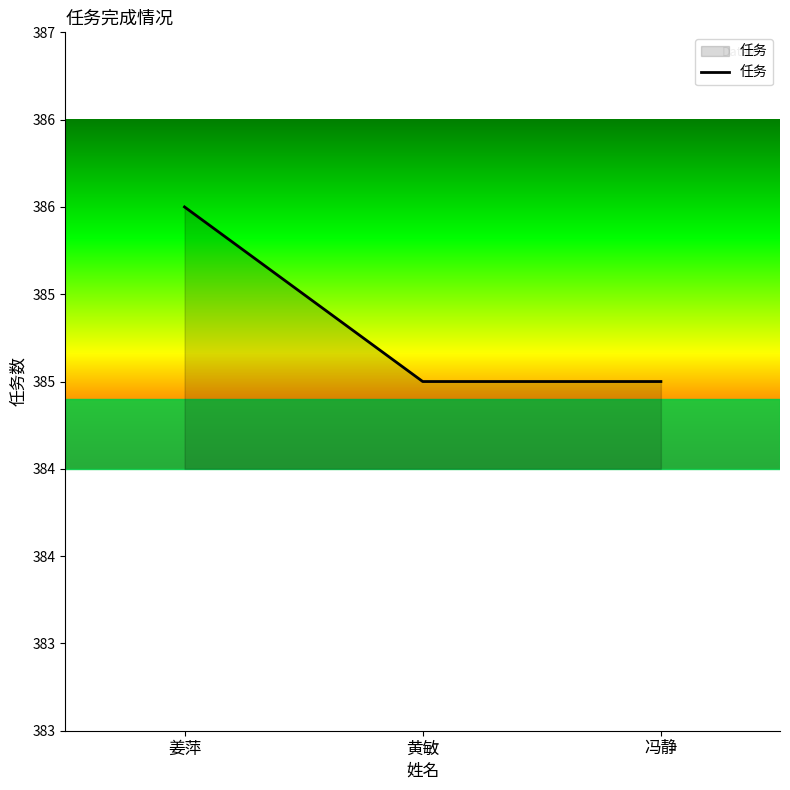

Does the chart display data point markers on the line(s)?

No